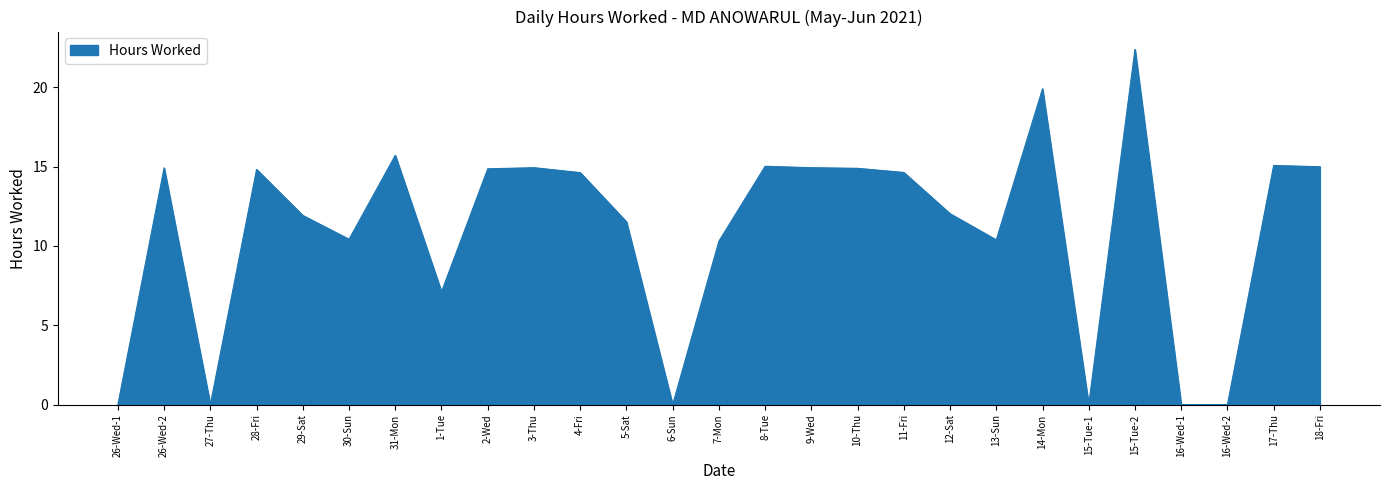

True or false: the data shows 21.8 at 3-Thu.

False